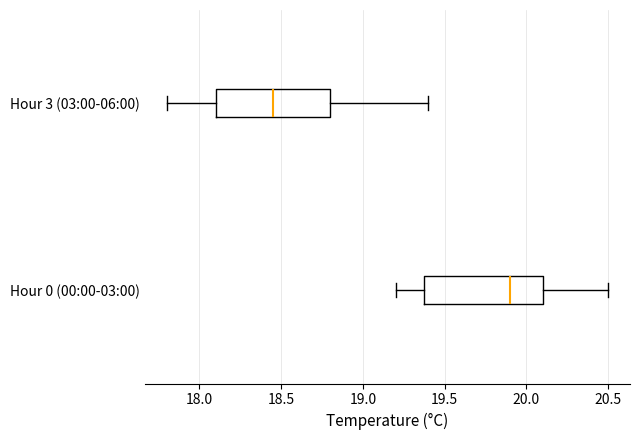

Reading bottom to top, transcribe this box plot: for each box, give where its median line is, the range the box spans, and where its two whiskers end, as read against the x-axis. The values are not printed on the chart, so give them approximately, as read against the axis.

Hour 0 (00:00-03:00): median 19.90, box 19.40 to 20.10, whiskers 19.20 to 20.50
Hour 3 (03:00-06:00): median 18.45, box 18.10 to 18.80, whiskers 17.80 to 19.40